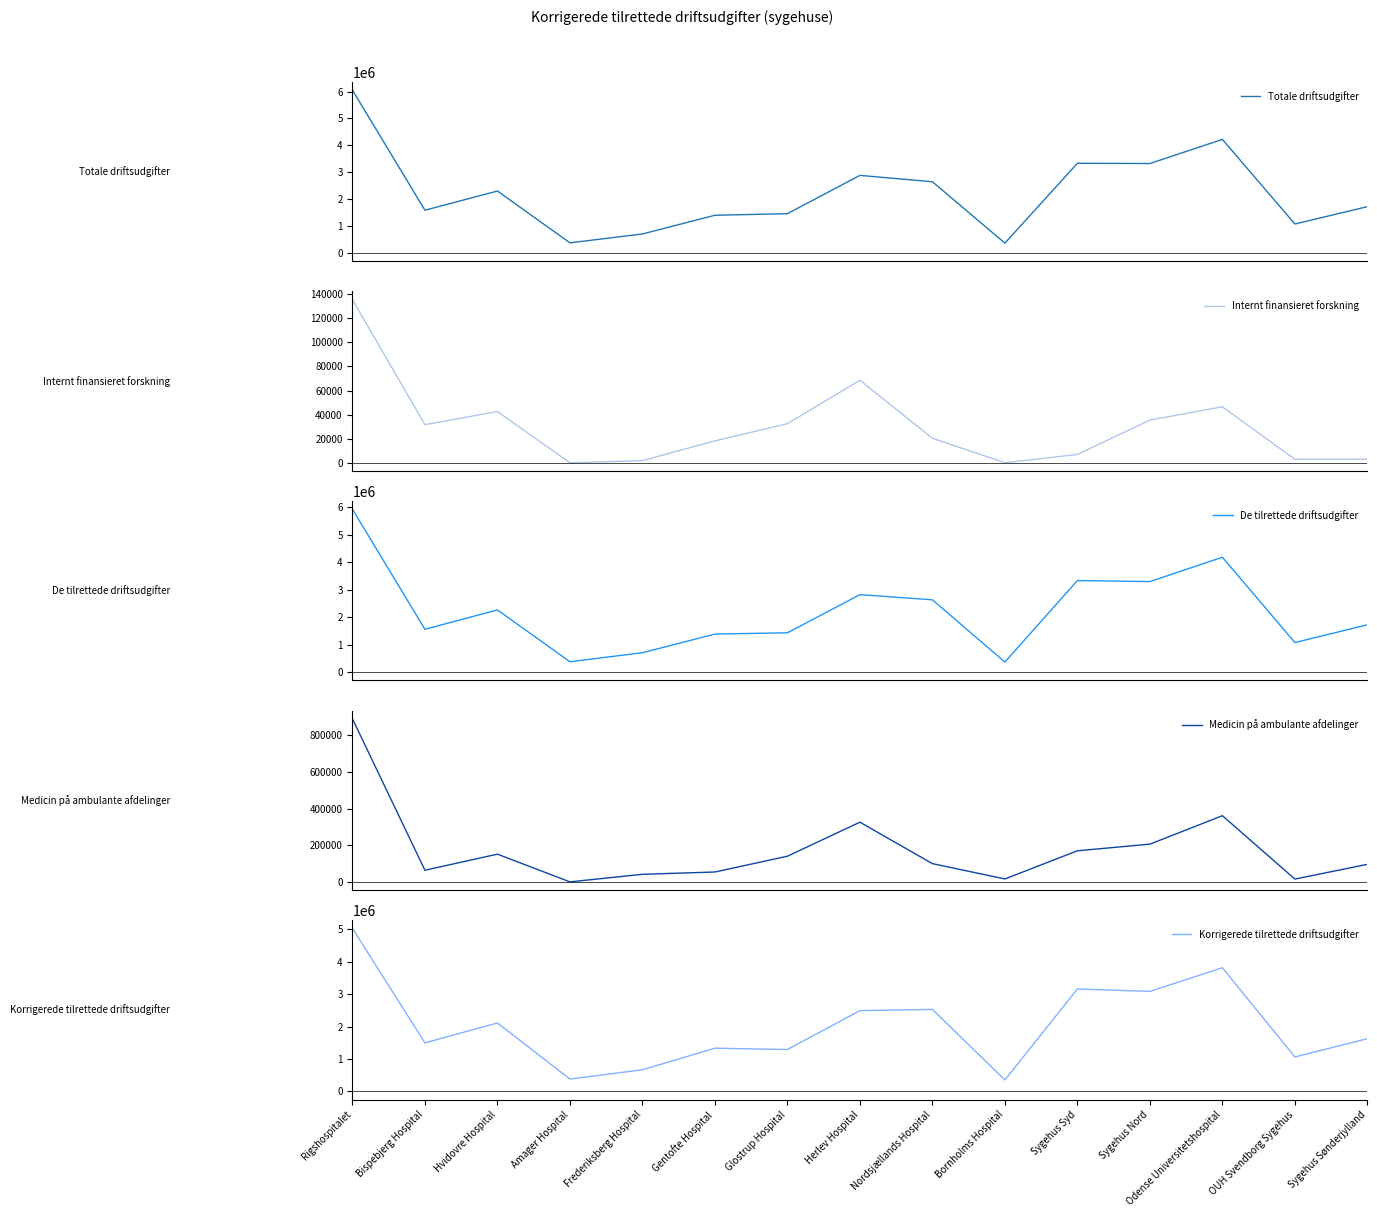

What is the label of the 5th point from the left?

Frederiksberg Hospital